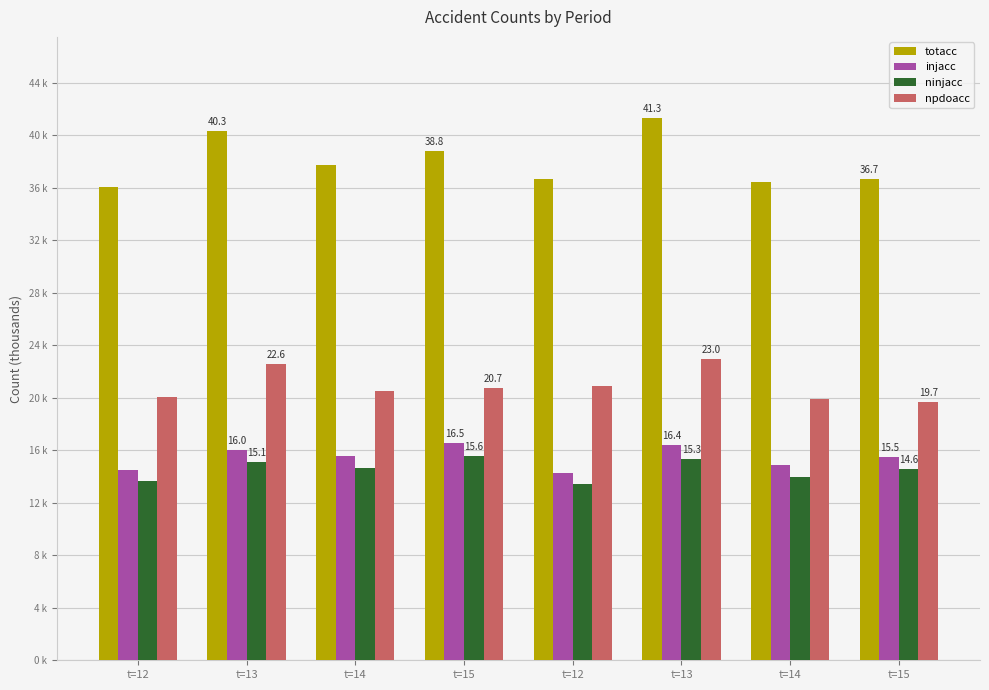

What are all the series names shown in the legend?

totacc, injacc, ninjacc, npdoacc